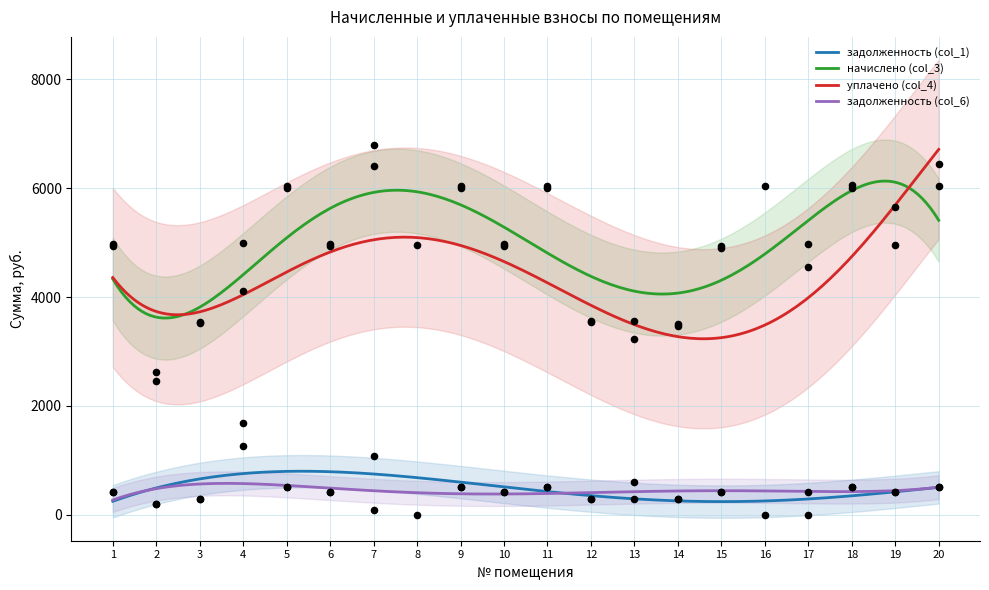

What is the total value across all series at 9?

12048.4